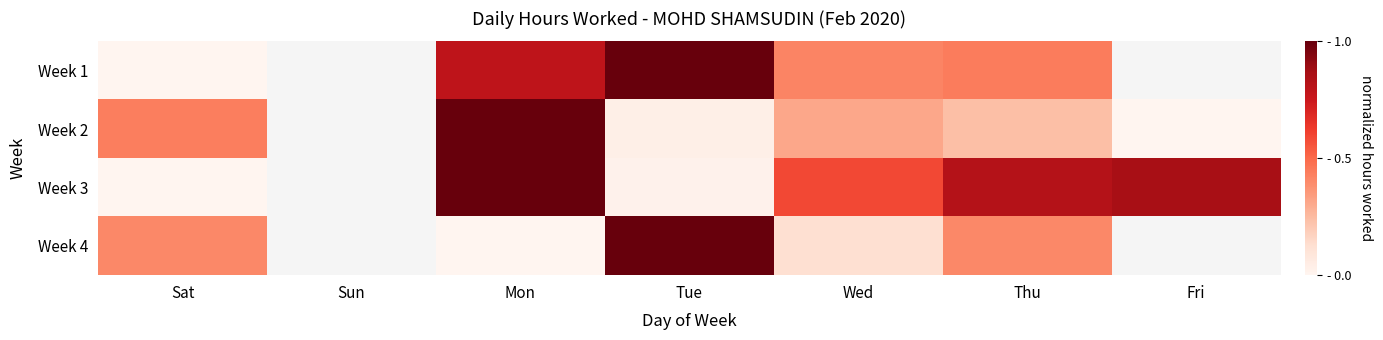

Is the value of Week 1 at Wed greater than the value of Week 3 at Sat?

Yes